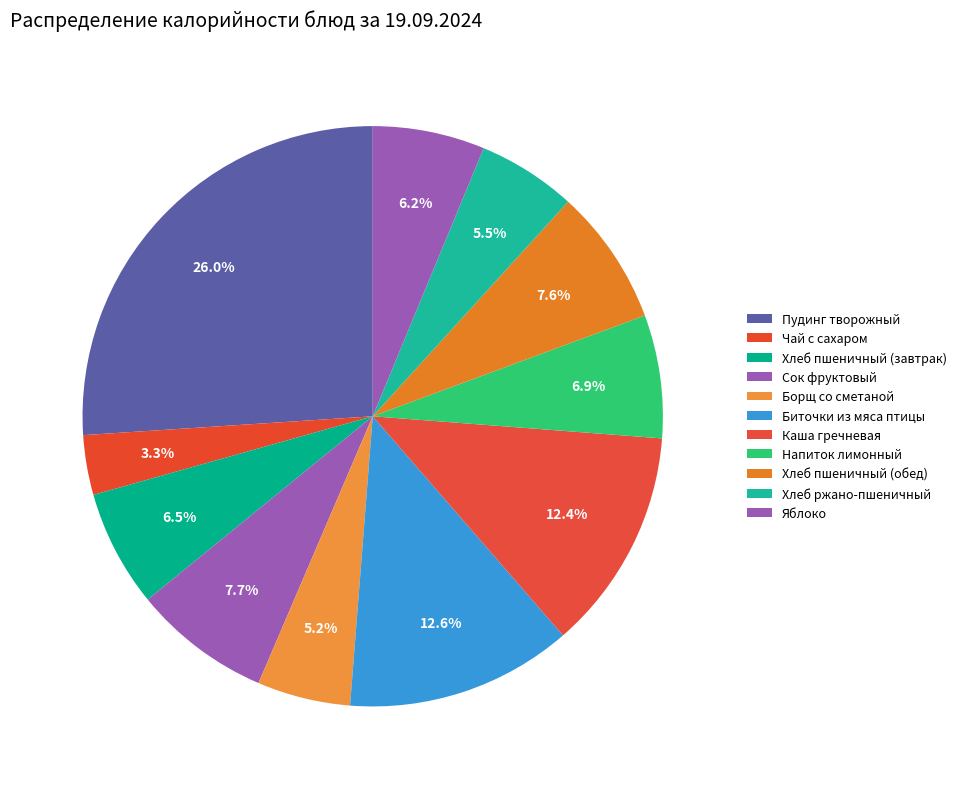

Is Сок фруктовый the majority of the pie?

No